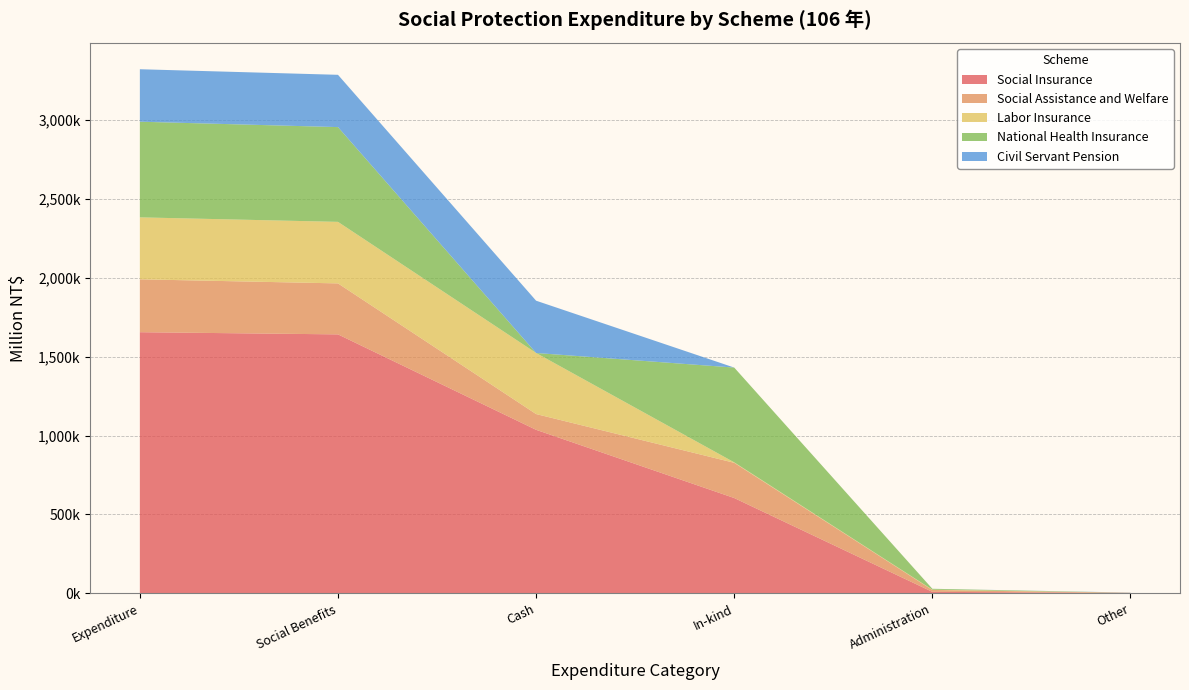

Reading left to right, what are all the values shown in this chart?

Social Insurance: Expenditure=1654035	Social Benefits=1640249	Cash=1036064	In-kind=604184	Administration=10214	Other=3573
Social Assistance and Welfare: Expenditure=334781	Social Benefits=322747	Cash=99766	In-kind=222982	Administration=11882	Other=151
Labor Insurance: Expenditure=392290	Social Benefits=389545	Cash=386599	In-kind=2946	Administration=1862	Other=883
National Health Insurance: Expenditure=605544	Social Benefits=599972	Cash=0	In-kind=599972	Administration=5565	Other=7
Civil Servant Pension: Expenditure=332177	Social Benefits=331042	Cash=331042	In-kind=0	Administration=131	Other=1004